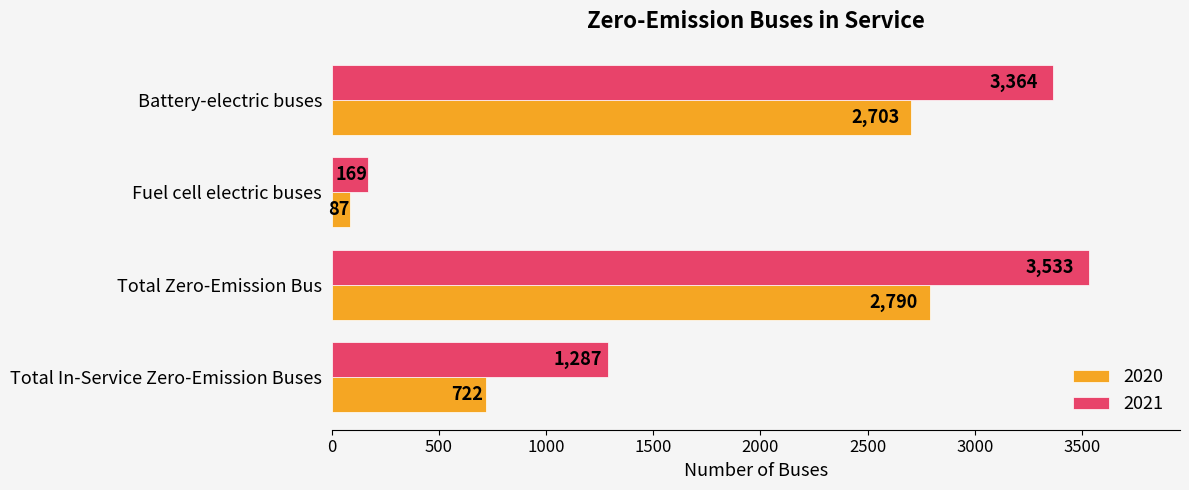

List the series in order of their overall mean, highest first.

2021, 2020